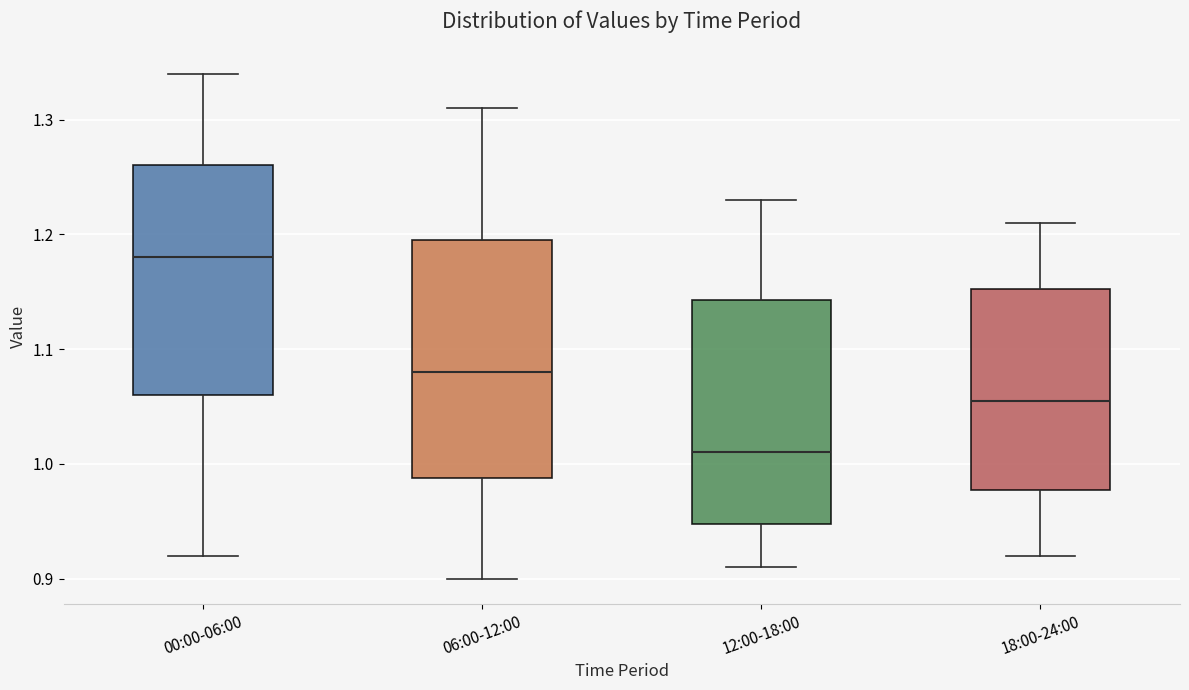

Which box's median line is the highest?

00:00-06:00